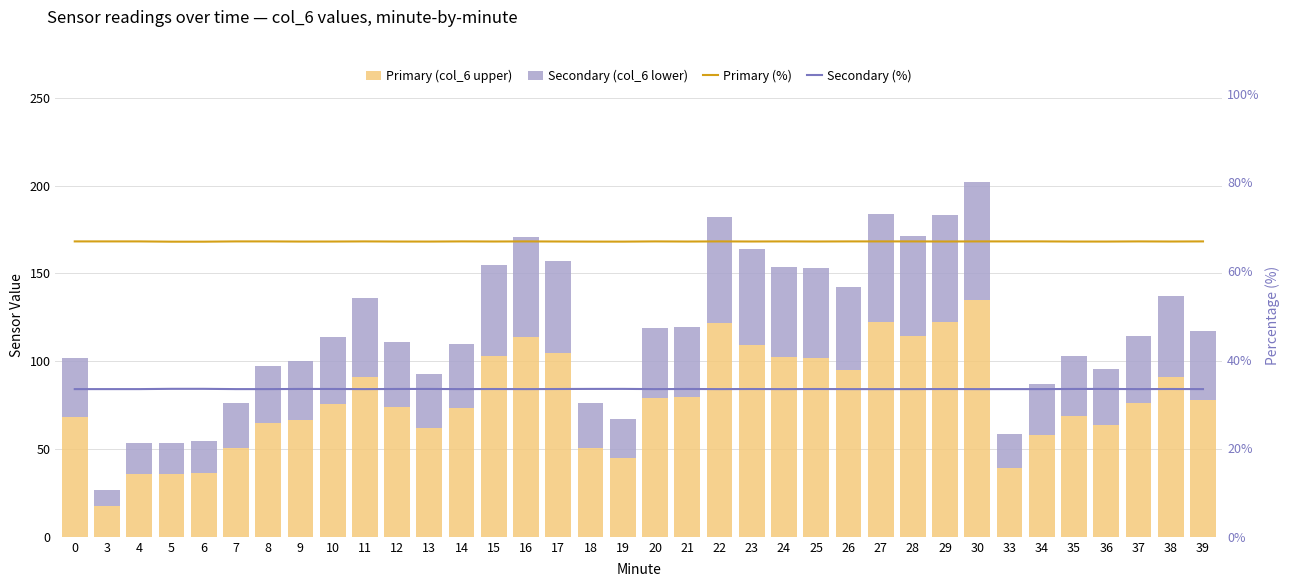

The Primary (%) series shows 66.6 at 9. True or false?

True